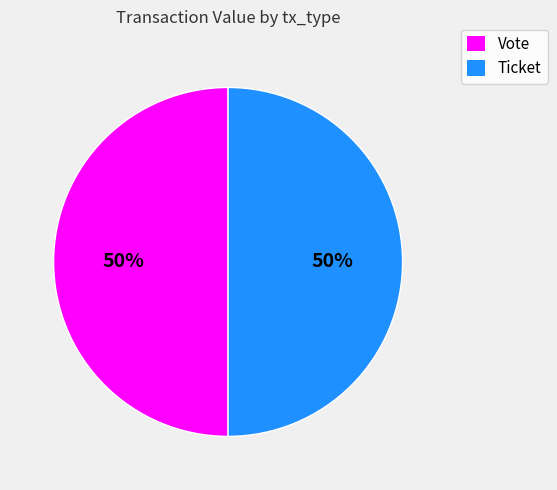

To the nearest percent, what is the combined percentage of Vote and Ticket?

100%